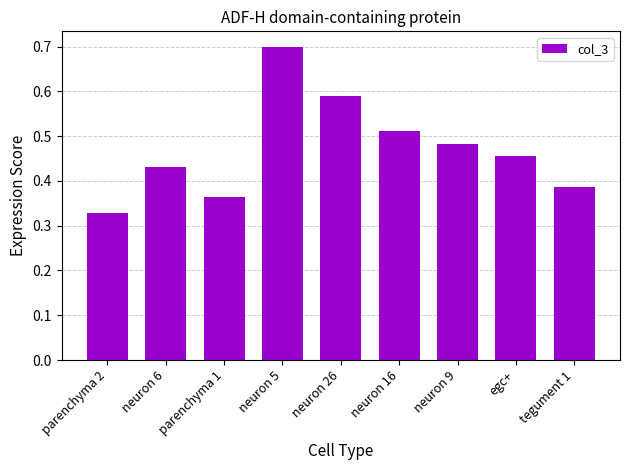

What is the sum of all values?

4.2